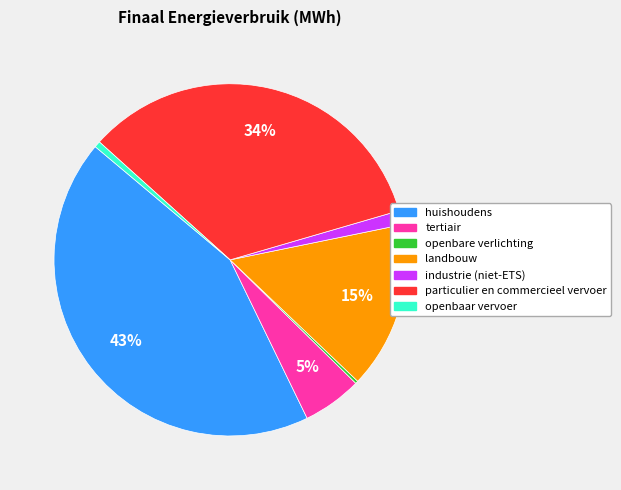

True or false: landbouw accounts for 1% of the total.

False